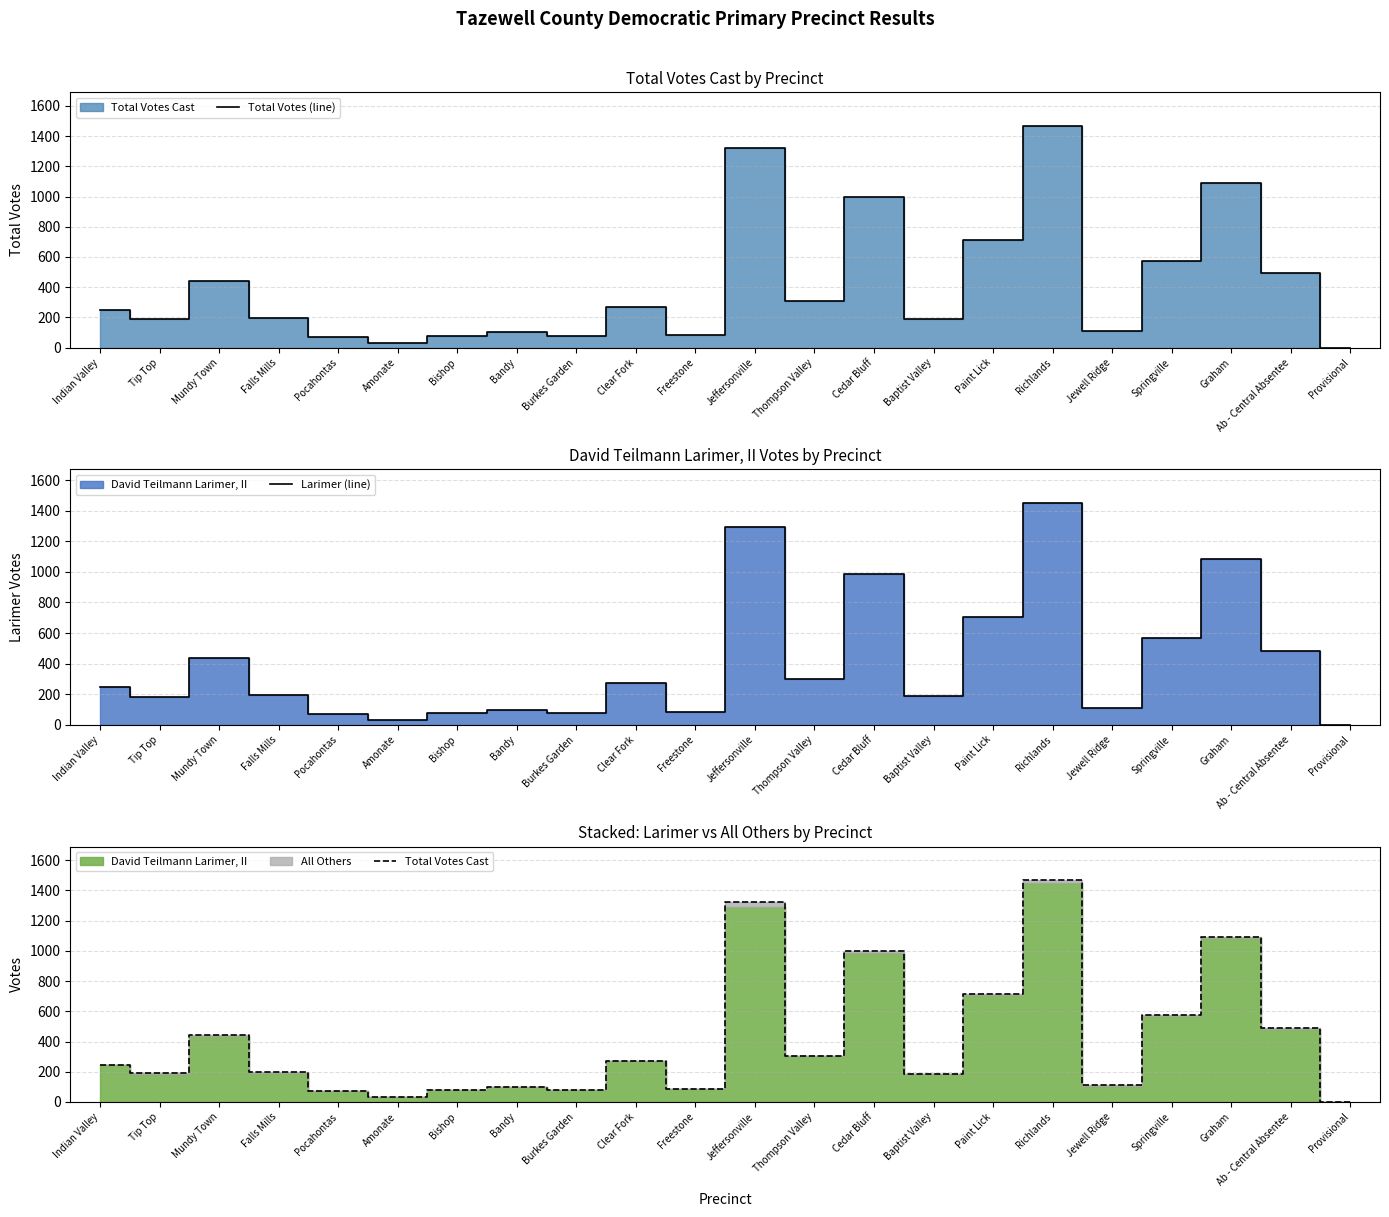

What is the average value of the Total Votes (line) series?

411